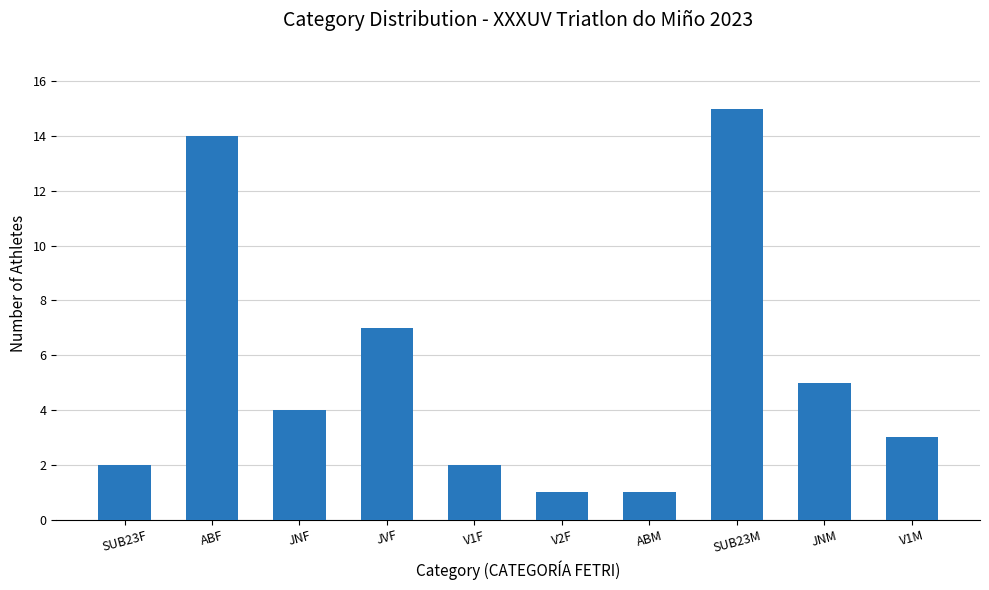

Reading left to right, list all the values displayed in this chart.

SUB23F=2	ABF=14	JNF=4	JVF=7	V1F=2	V2F=1	ABM=1	SUB23M=15	JNM=5	V1M=3